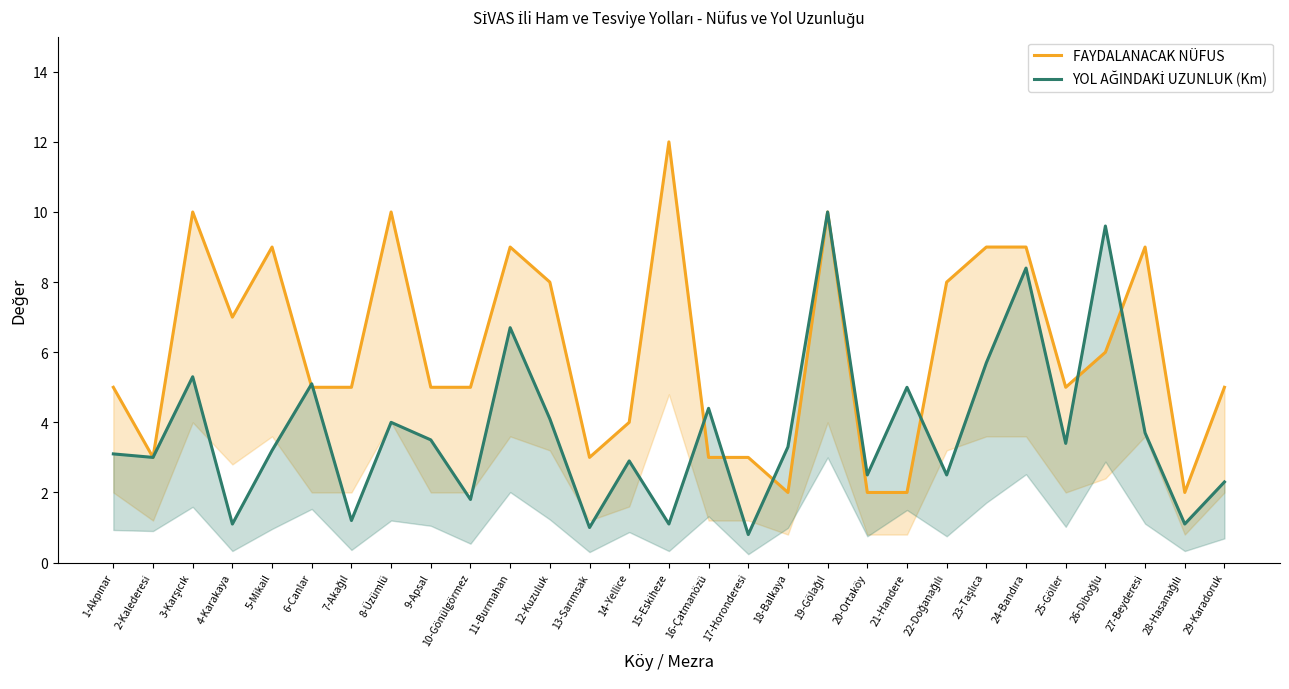

Which label corresponds to the largest value in the chart?

15-Eskiheze